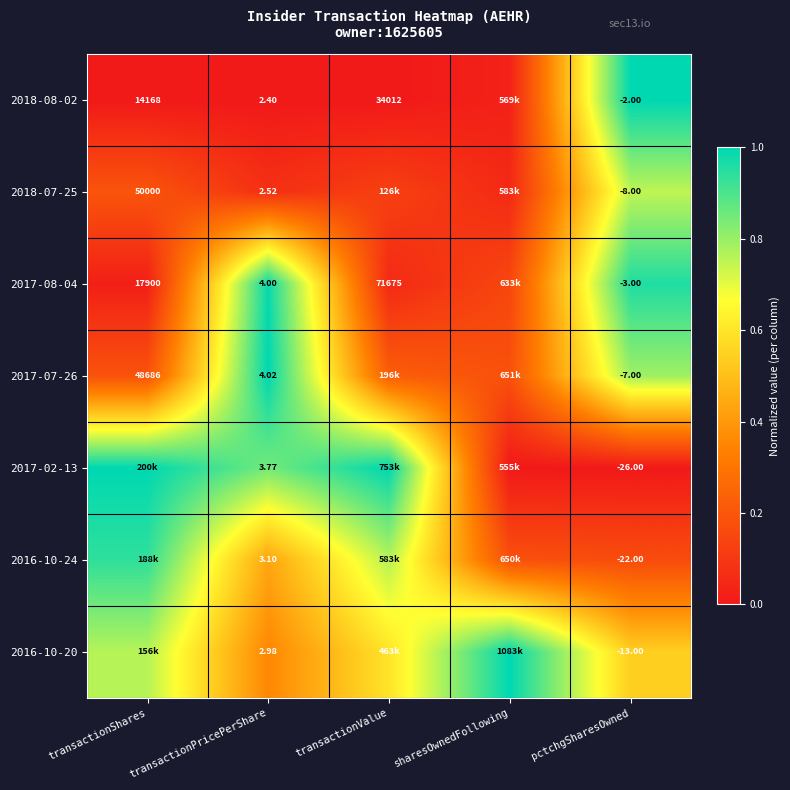

Between transactionPricePerShare and pctchgSharesOwned, which series saw the biggest shift?

2017-02-13